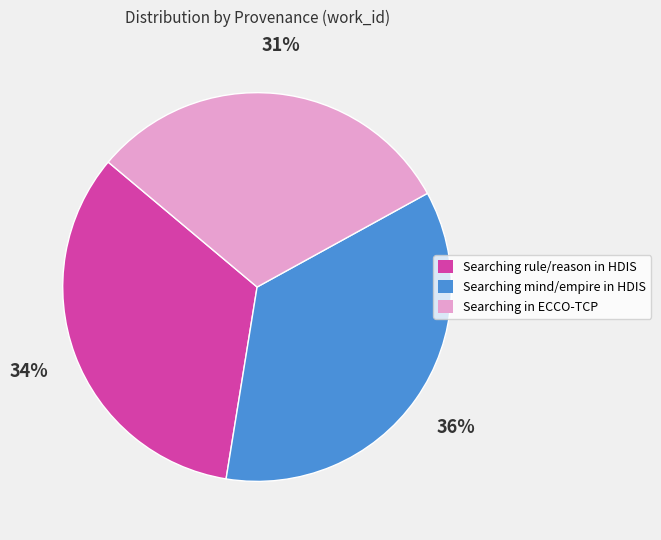

Approximately how many times larger is the value at Searching rule/reason in HDIS compared to Searching mind/empire in HDIS?

0.9